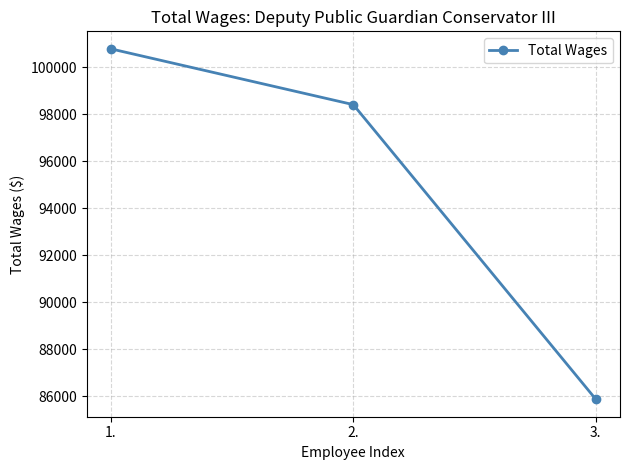

How many data points are less than 98401?

1